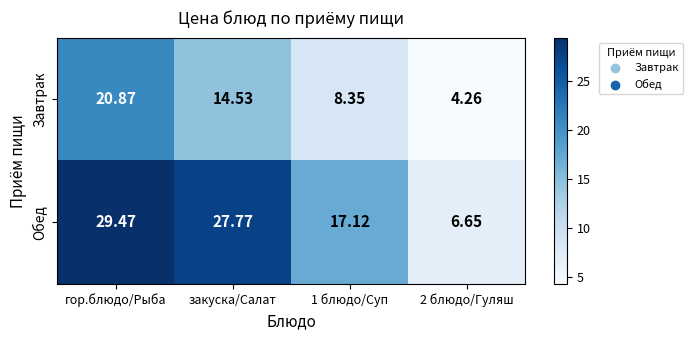

Which category has the highest value across all series?

гор.блюдо/Рыба